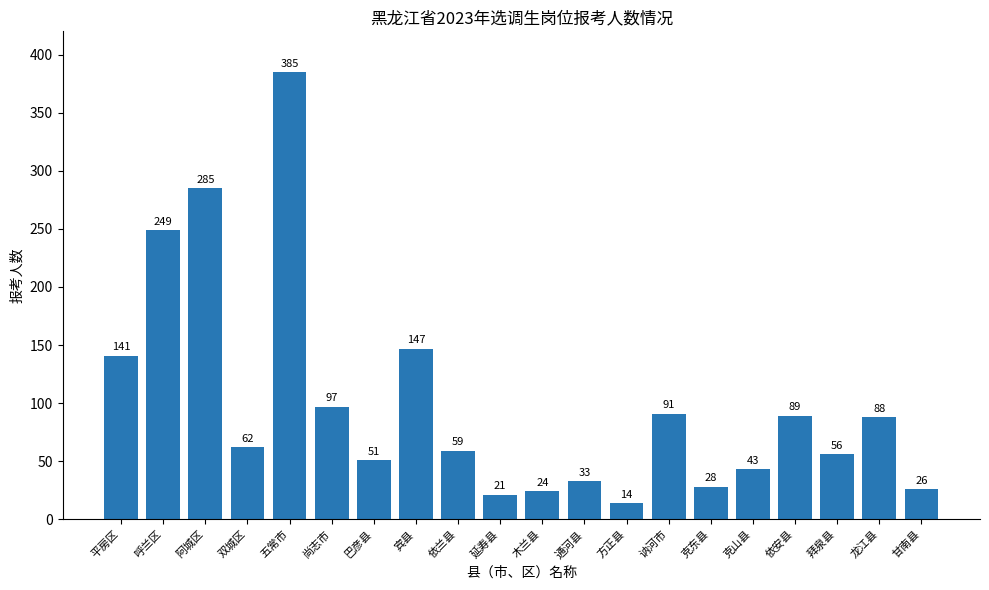

Are the bars horizontal?

No